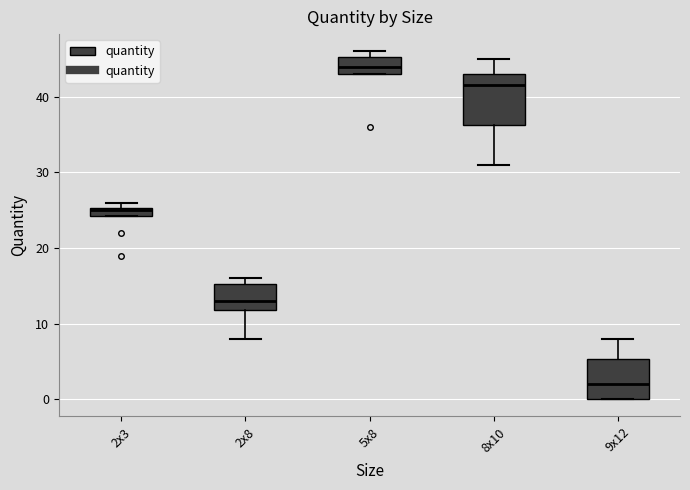

Where does the upper whisker of the box for 8x10 end on the y-axis? The values are not printed on the chart, so give them approximately, as read against the axis.

45